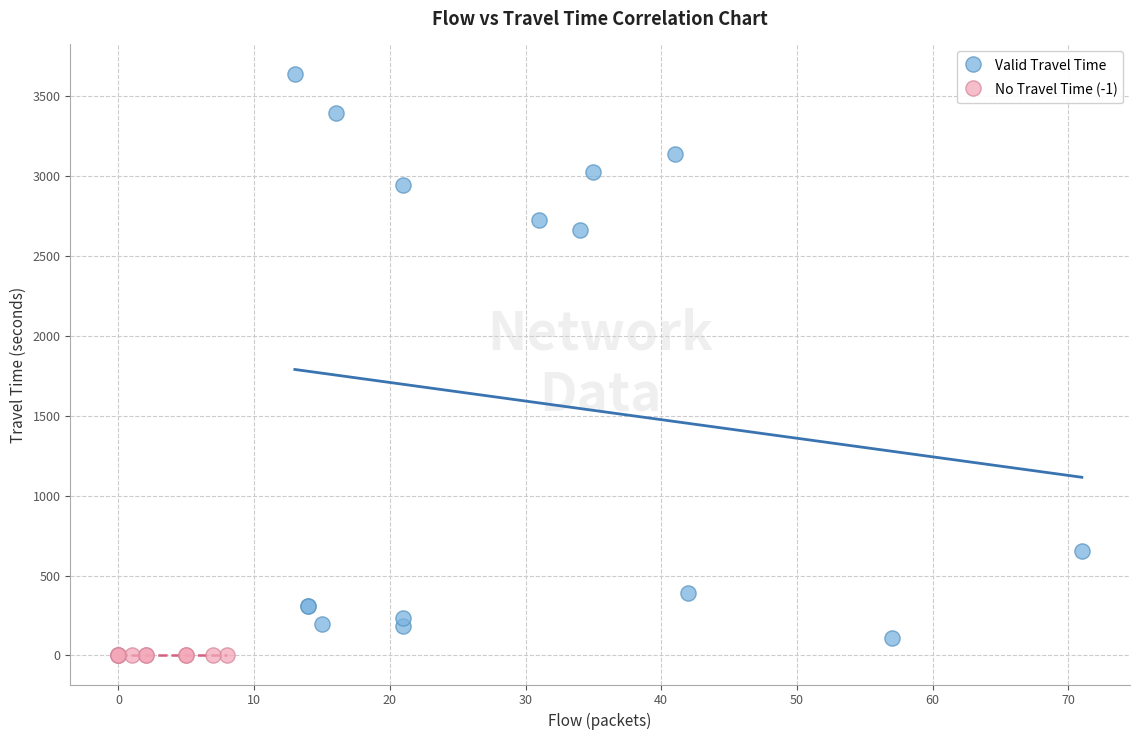

Which series contains the highest Y value?

Valid Travel Time